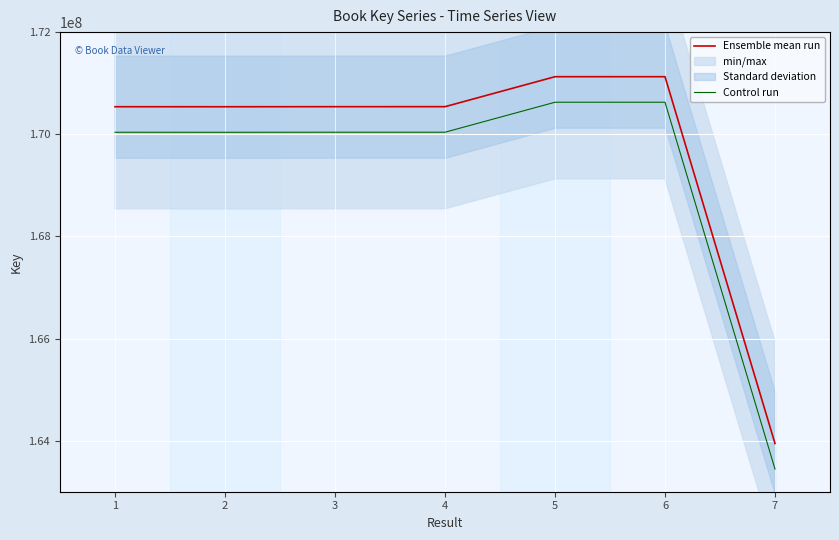

True or false: Control run has a value of 302984084 at 4.

False